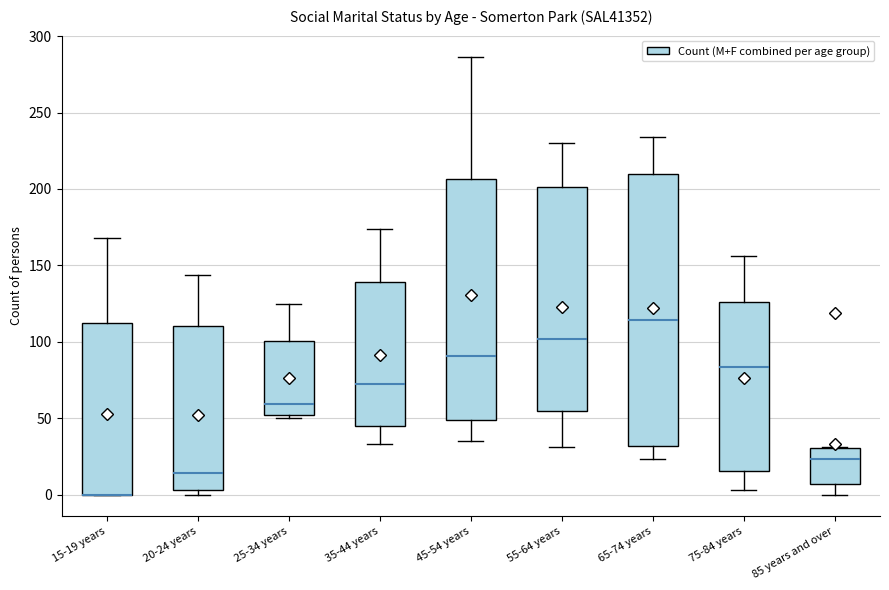

Comparing the boxes themselves (not the whiskers), which one is the tallest?

65-74 years